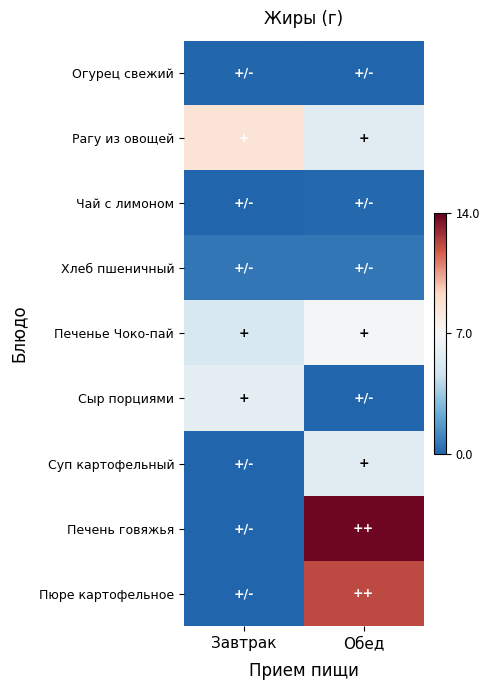

At which category does the chart reach its minimum across all series?

Обед